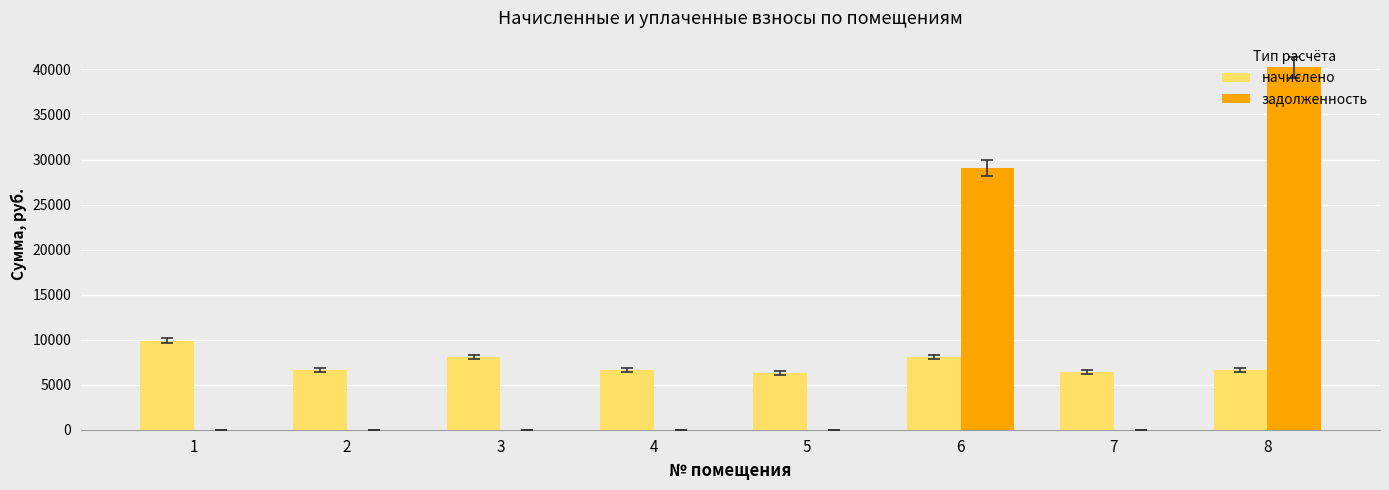

The value of задолженность at 2 is -23295.1. True or false?

False